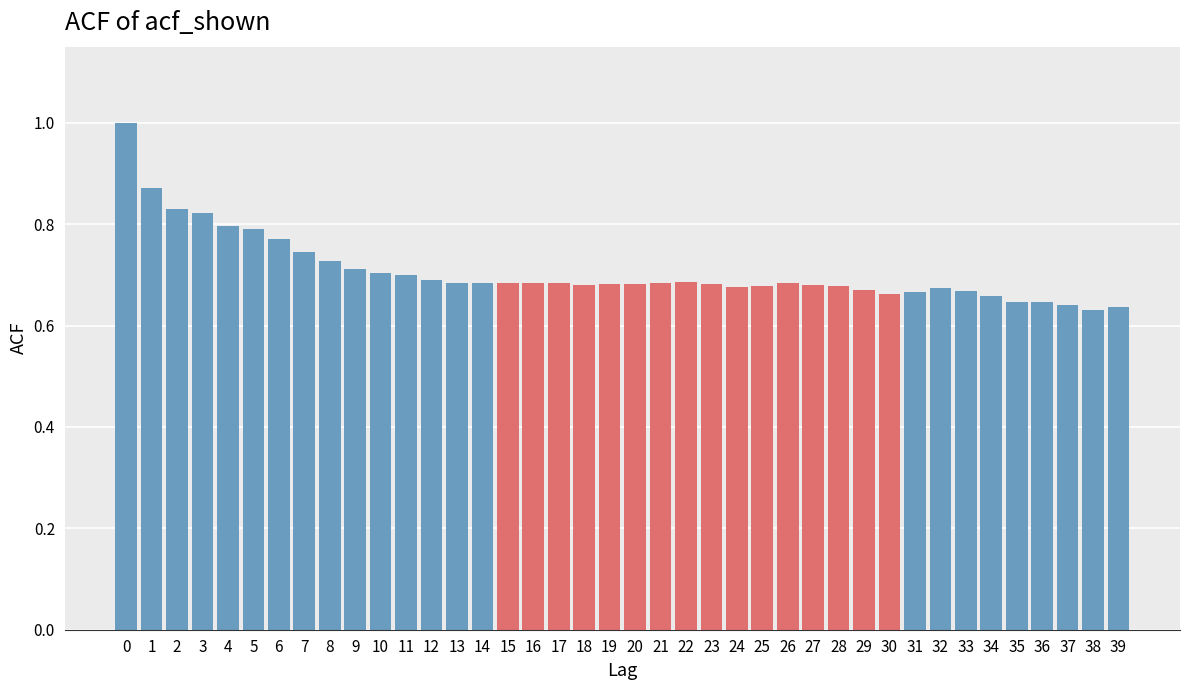

The value at 4 is 0.8. True or false?

True